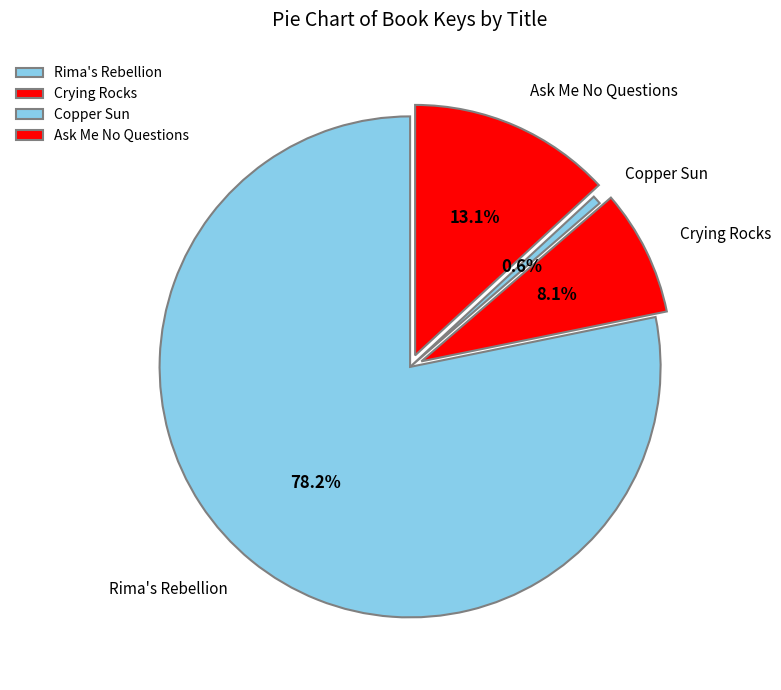

To the nearest percent, what percentage of the pie is Crying Rocks?

8%